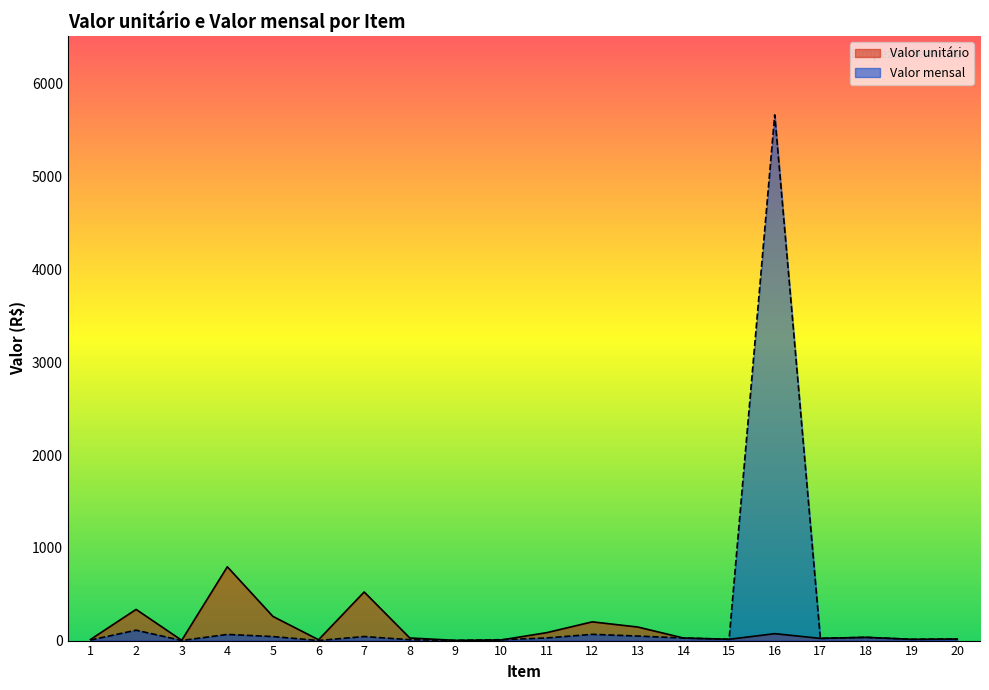

How many interior local valleys does the Valor mensal series have?

6